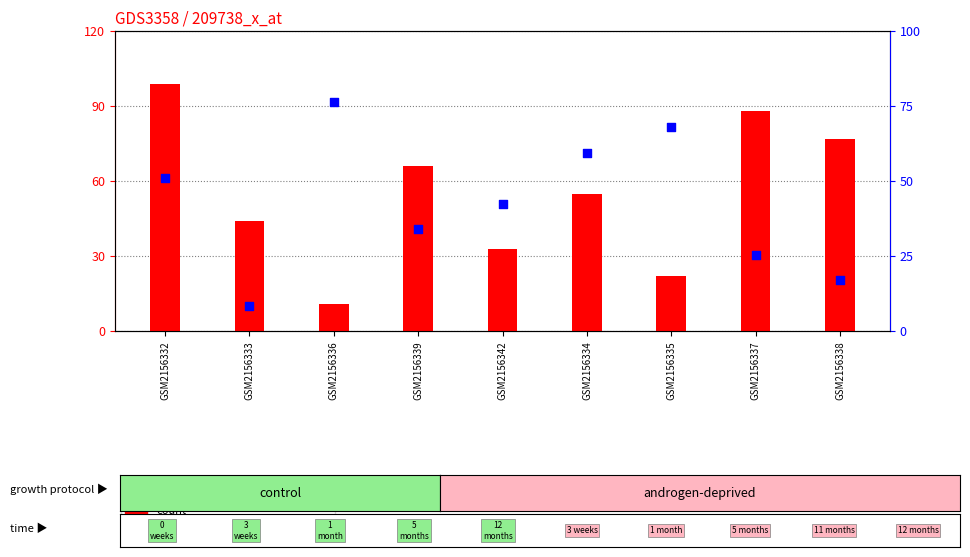

Is the value of count at GSM2156338 greater than the value of percentile rank within the sample at GSM2156336?

Yes